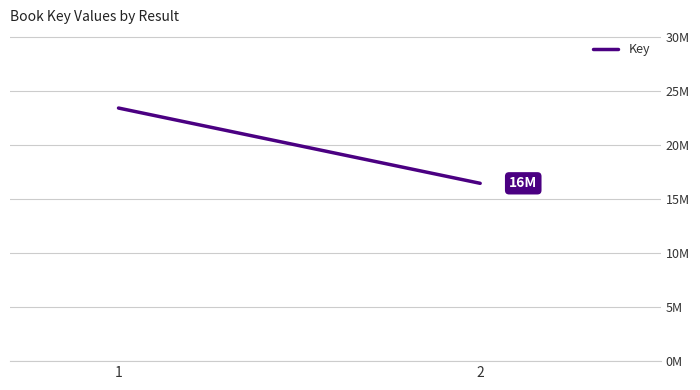

List the labels in order of value, smallest first.

2, 1